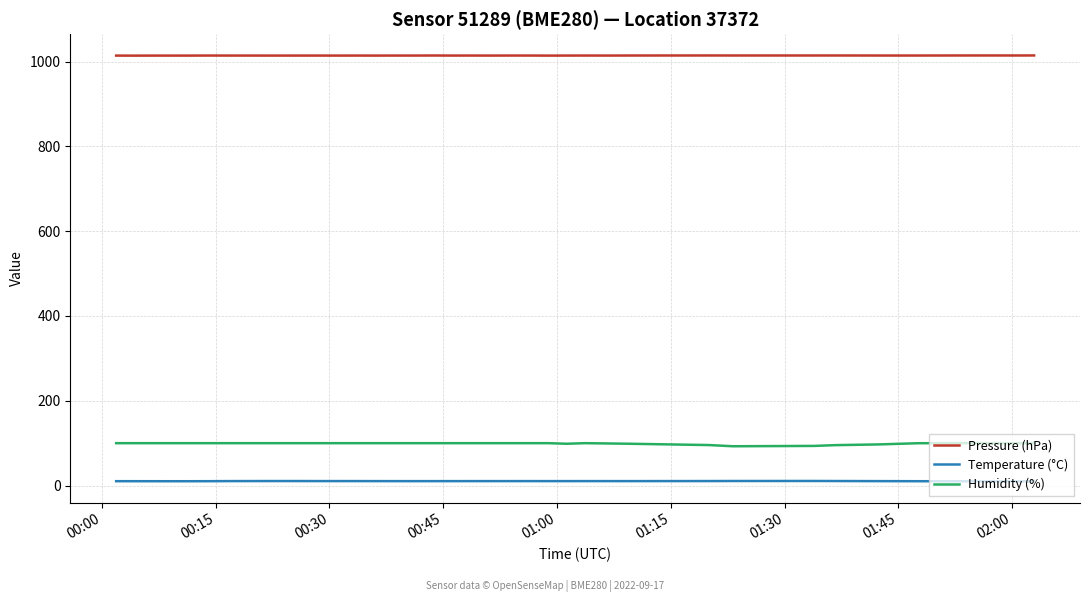

True or false: Humidity (%) and Temperature (°C) cross at least once.

False